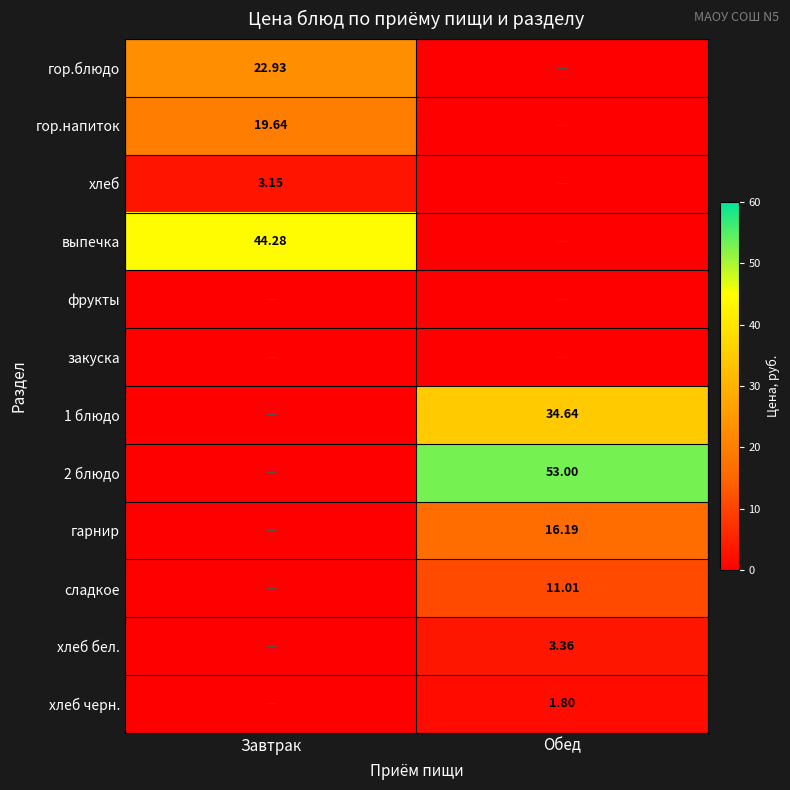

How many values in гор.напиток are above zero?

1